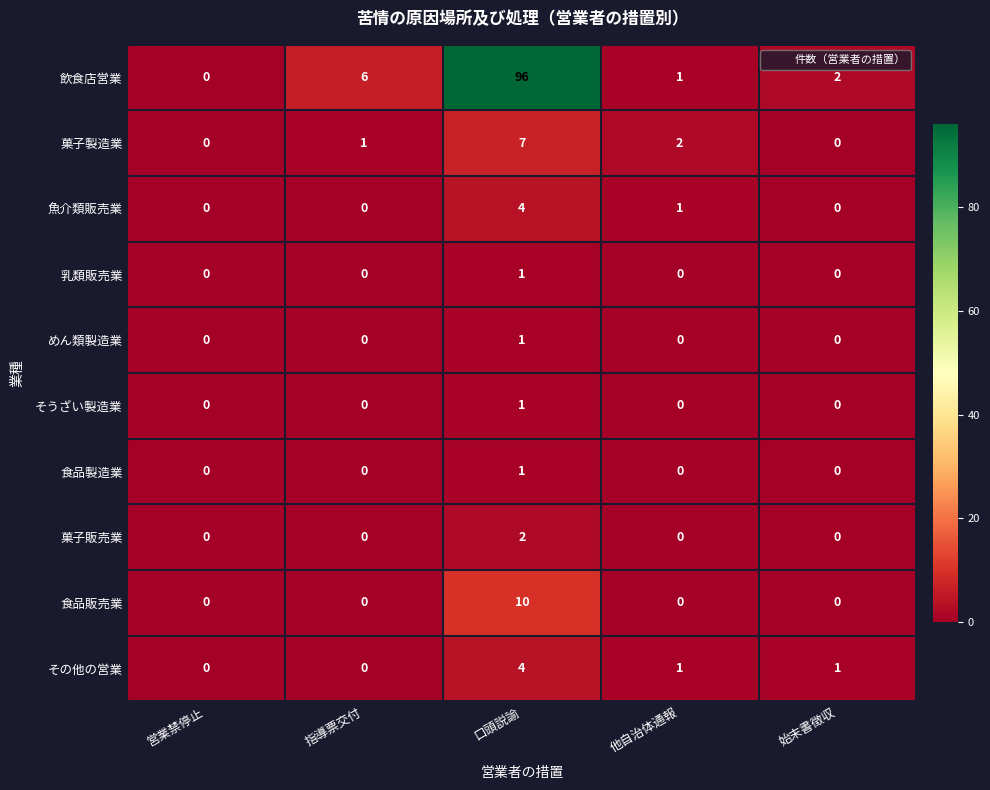

How many data points does each series have?

5